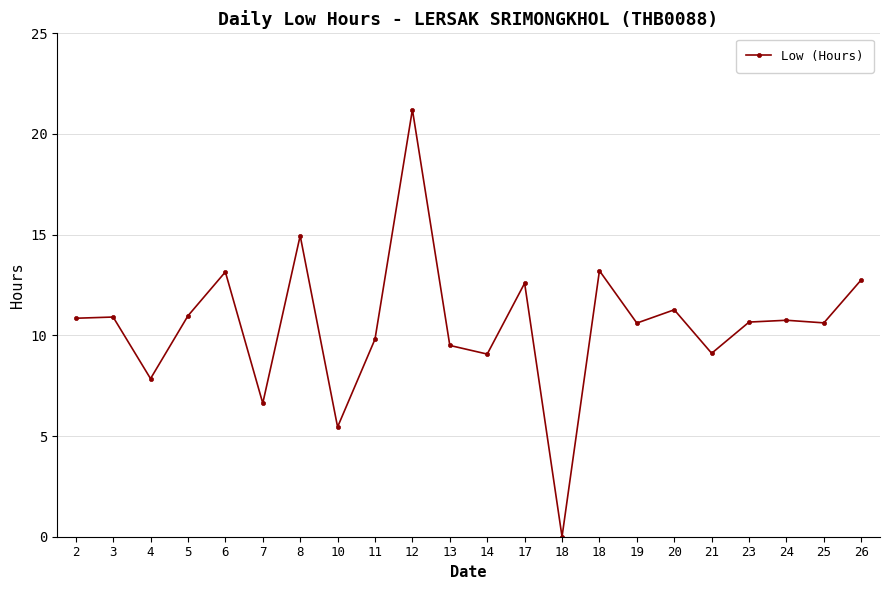

How many categories are shown in the chart?

22